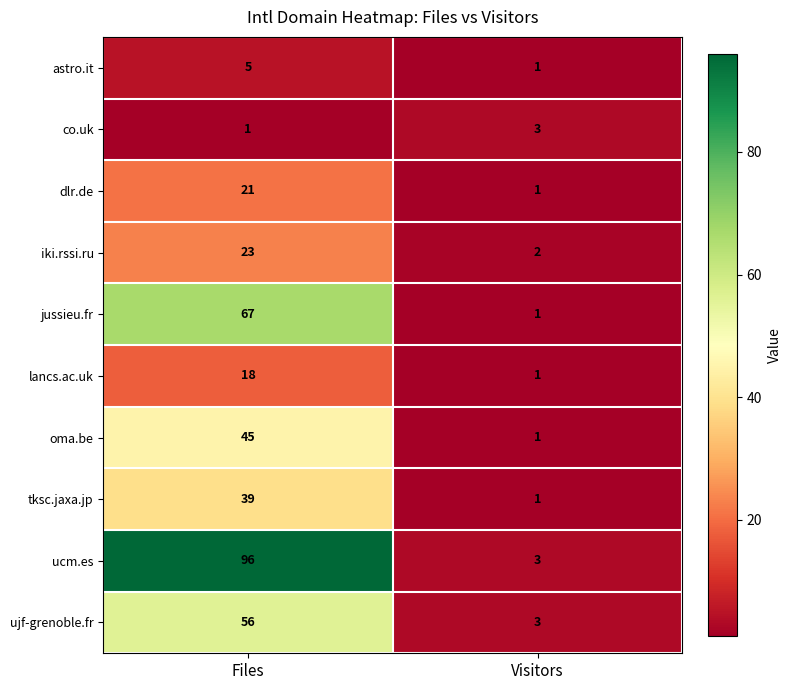

The jussieu.fr series shows 67 at Files. True or false?

True